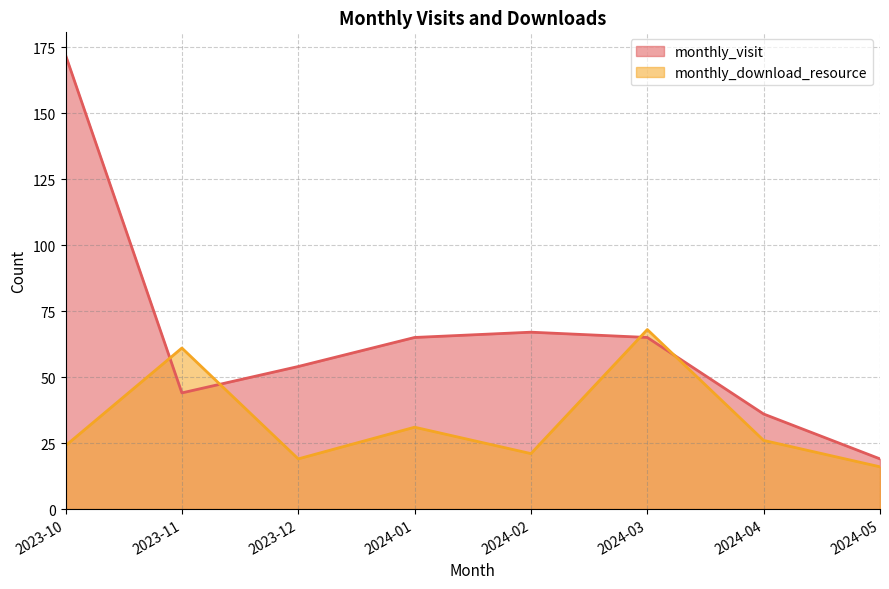

How many times do monthly_visit and monthly_download_resource cross each other?

4